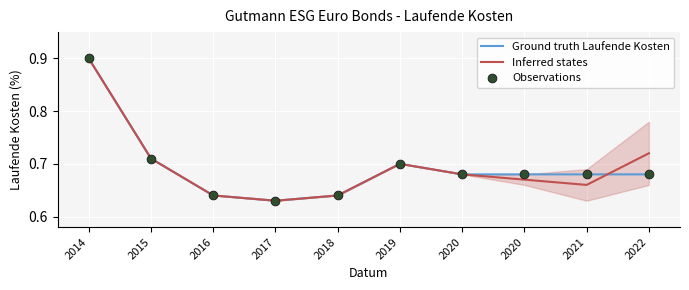

At how many categories does at least one series exceed 0?

10